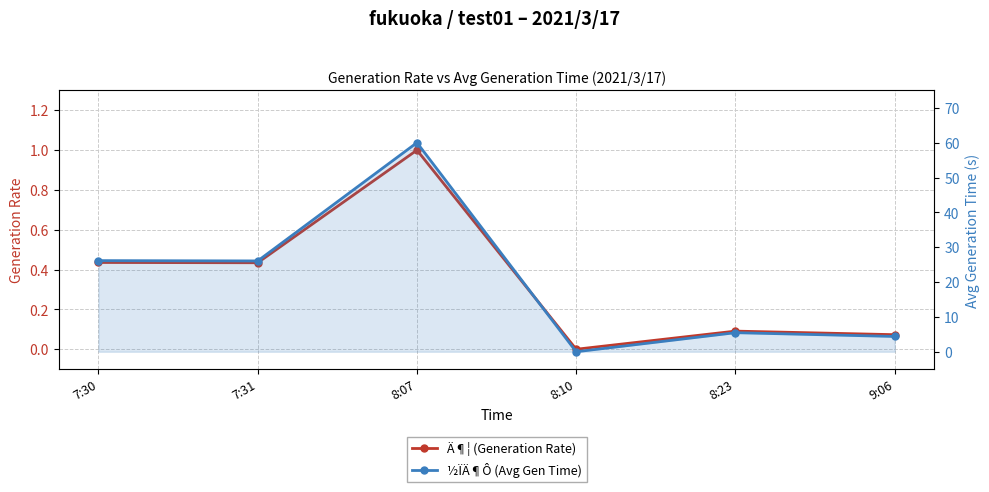

What is the value of the Ä¶¦ (Generation Rate) point at the 6th from the left?

0.1